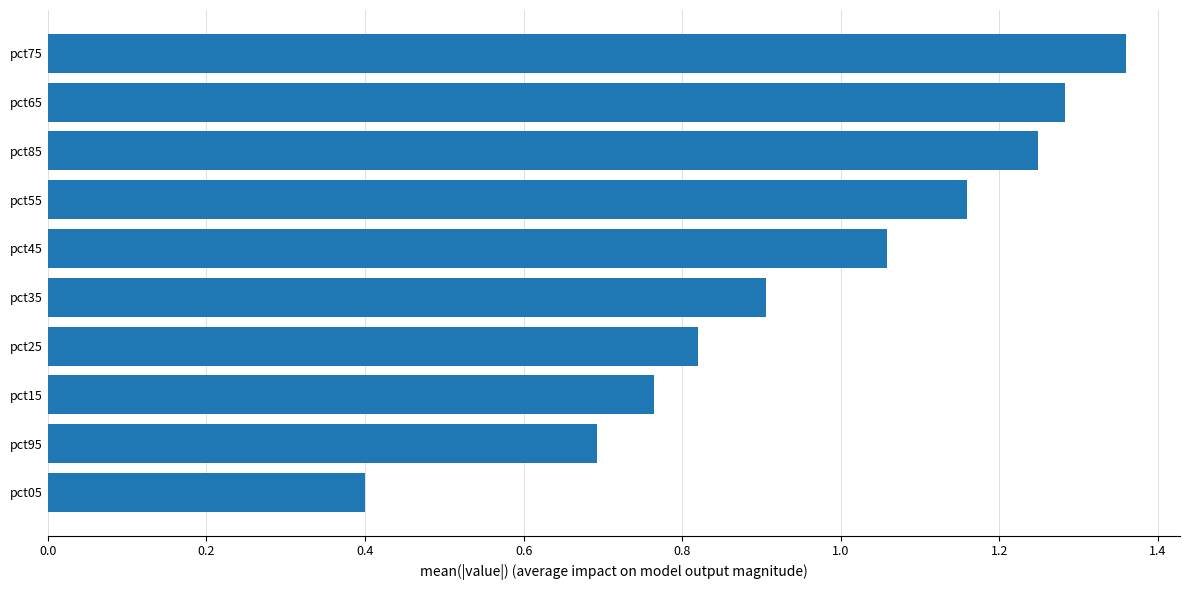

What is the minimum value shown in the chart?

0.4